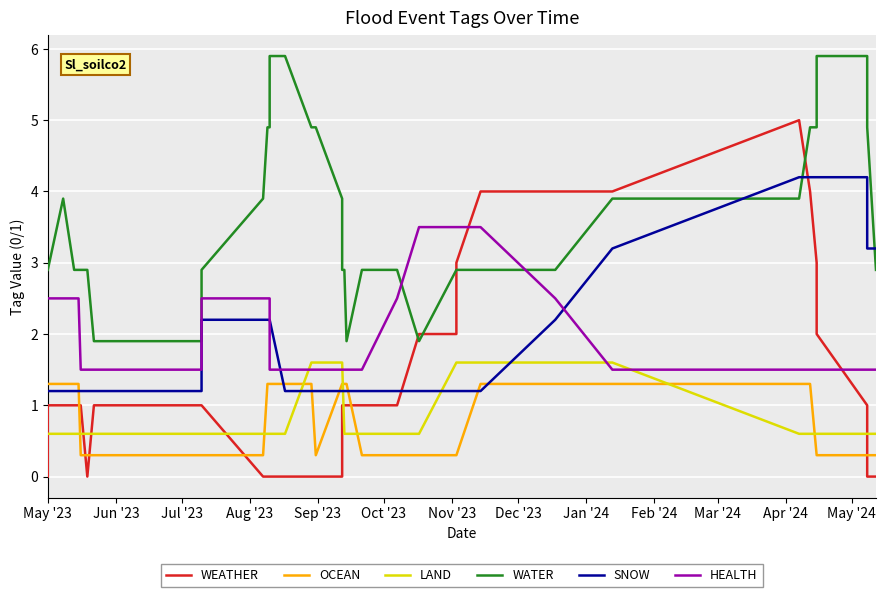

At which label does WATER first exceed 2?

May '23